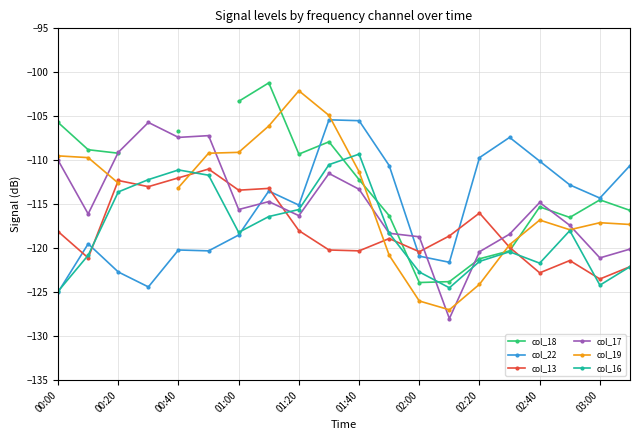

What is the sum of the col_17 values at 00:20 and 01:40?

-222.4